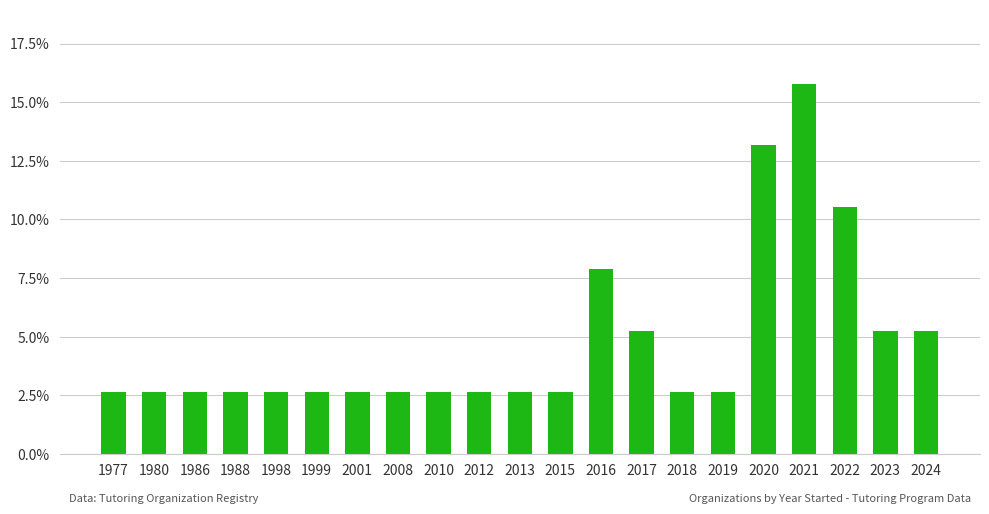

What is the difference between the maximum and second lowest values?

0.1